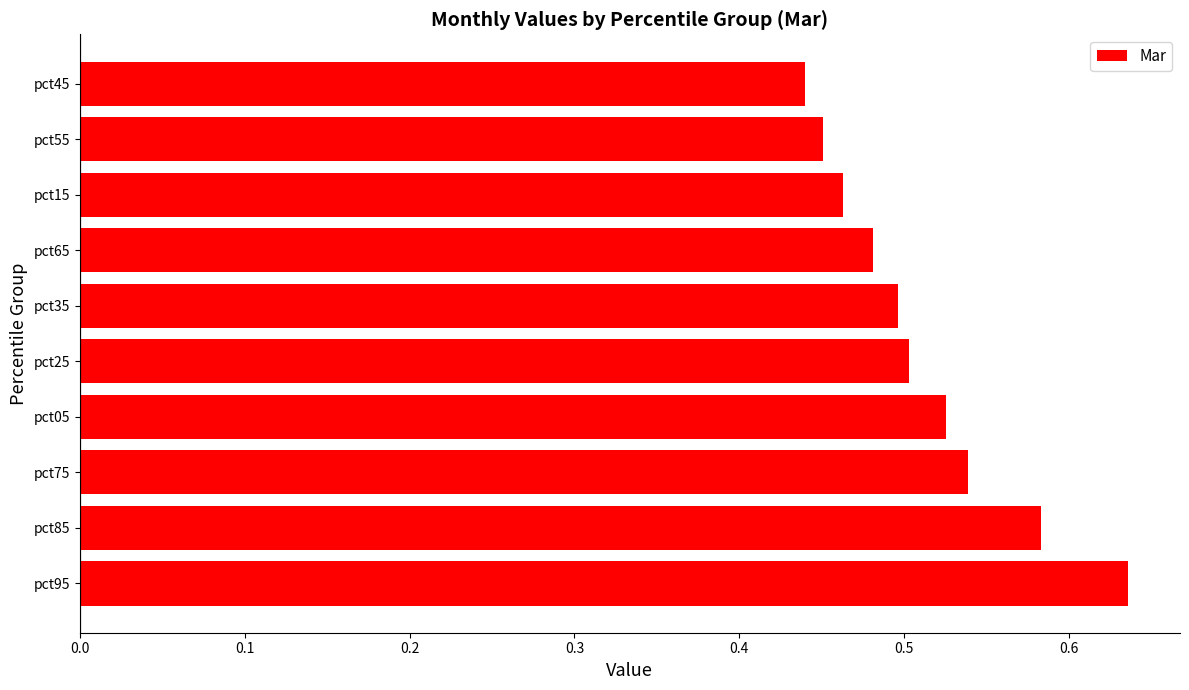

What is the sum of all values?

5.1